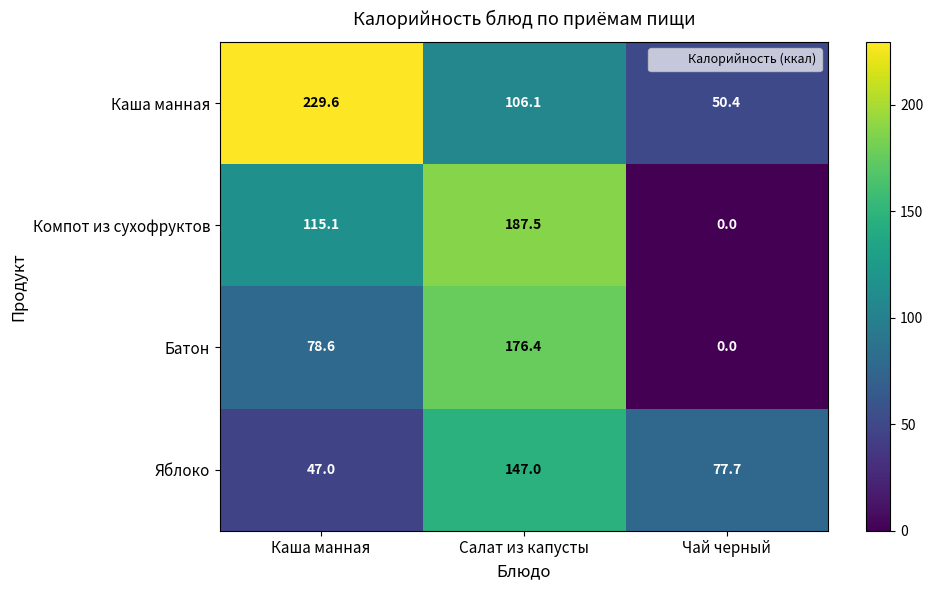

Reading left to right, extract all data points from this chart.

Каша манная: 229.6	106.1	50.4
Компот из сухофруктов: 115.1	187.5	0.0
Батон: 78.6	176.4	0.0
Яблоко: 47.0	147.0	77.7